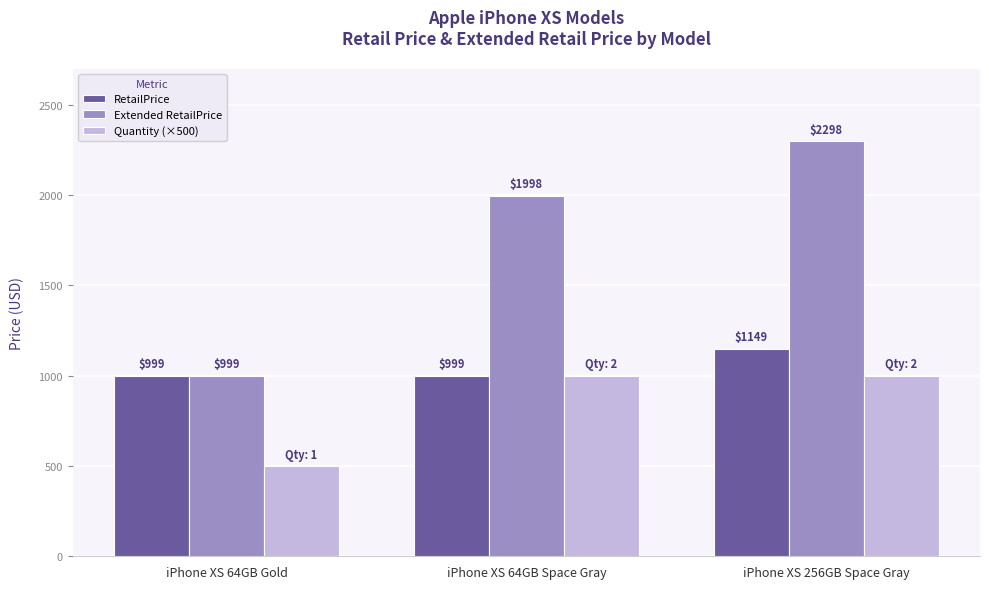

Reading left to right, extract all data points from this chart.

RetailPrice: iPhone XS 64GB Gold=999	iPhone XS 64GB Space Gray=999	iPhone XS 256GB Space Gray=1149
Extended RetailPrice: iPhone XS 64GB Gold=999	iPhone XS 64GB Space Gray=1998	iPhone XS 256GB Space Gray=2298
Quantity (×500): iPhone XS 64GB Gold=500	iPhone XS 64GB Space Gray=1000	iPhone XS 256GB Space Gray=1000